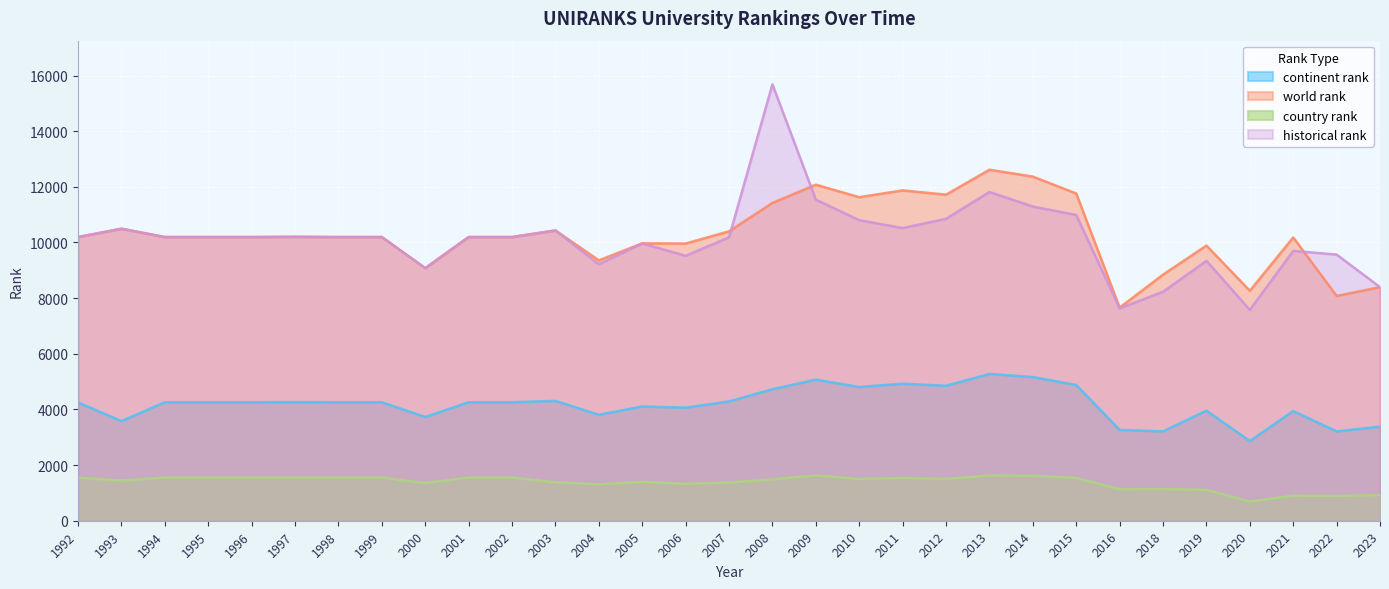

True or false: world rank and country rank cross at least once.

False